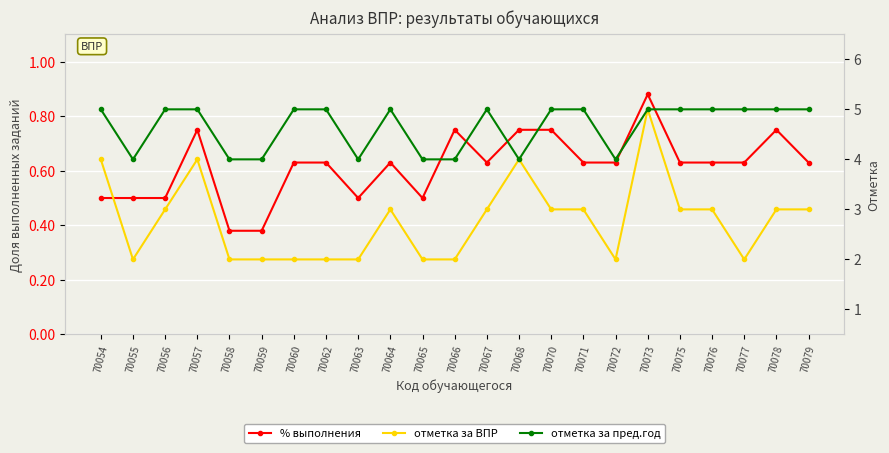

Which has a higher value, 70071 or 70077?

70071